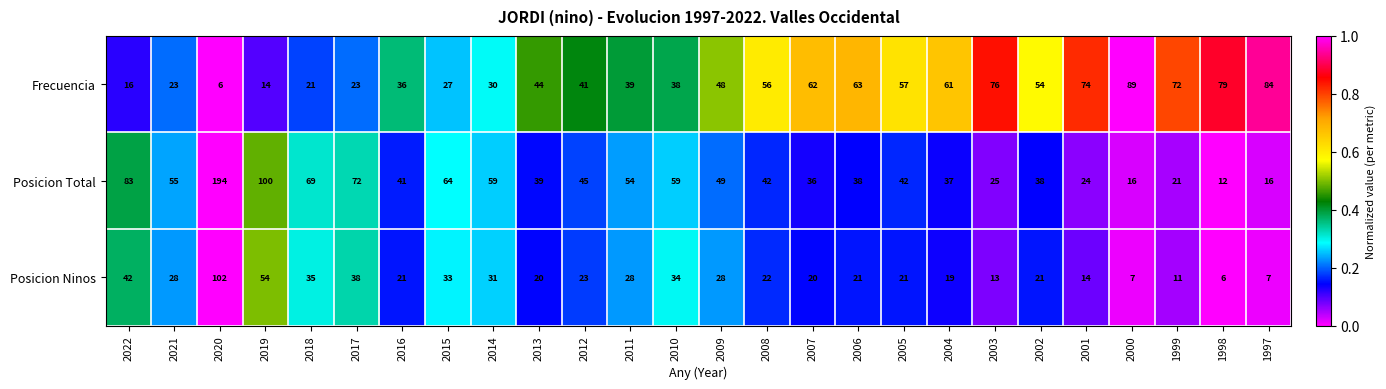

What is the minimum value for Posicion Total?

12